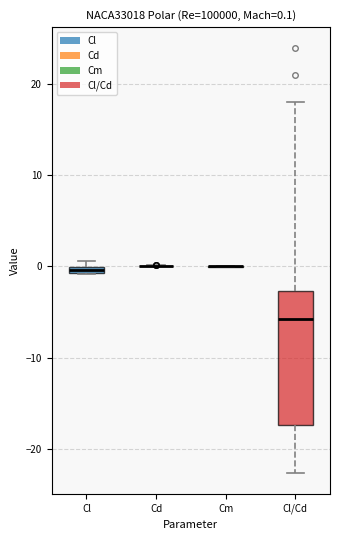

Which box is the tallest, from its lower edge to its upper edge?

Cl/Cd